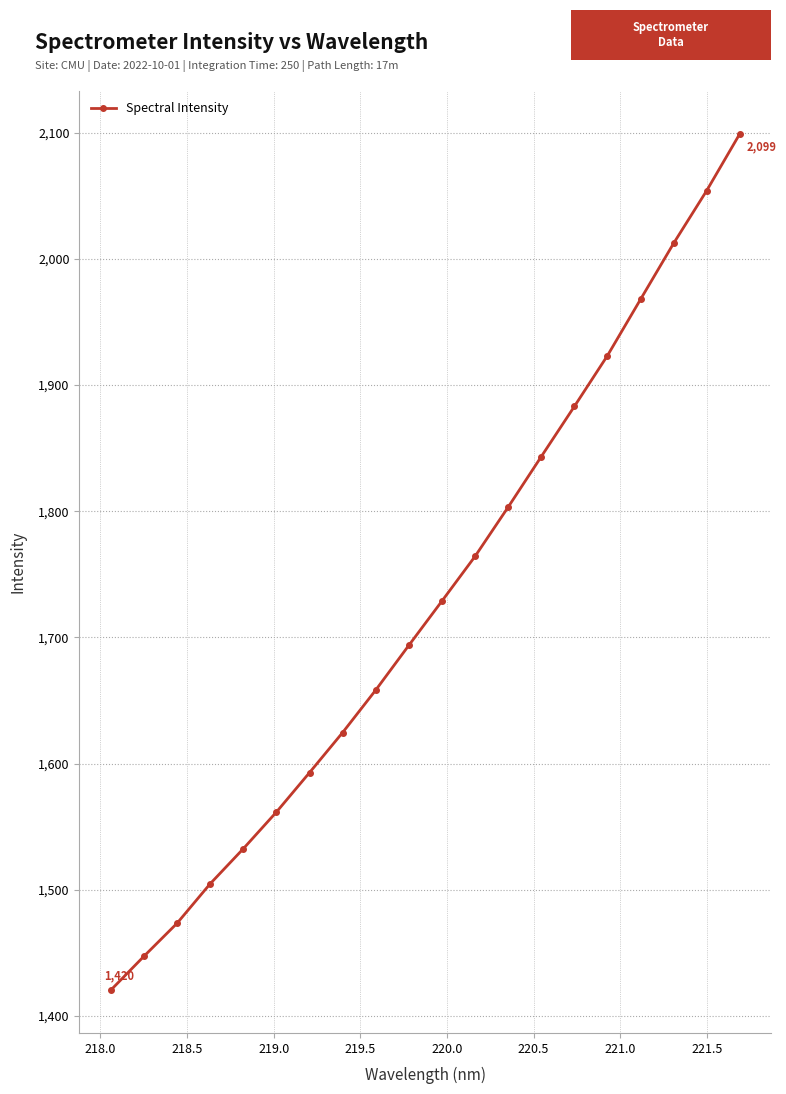

What is the value of the 1st point from the left?

1420.3